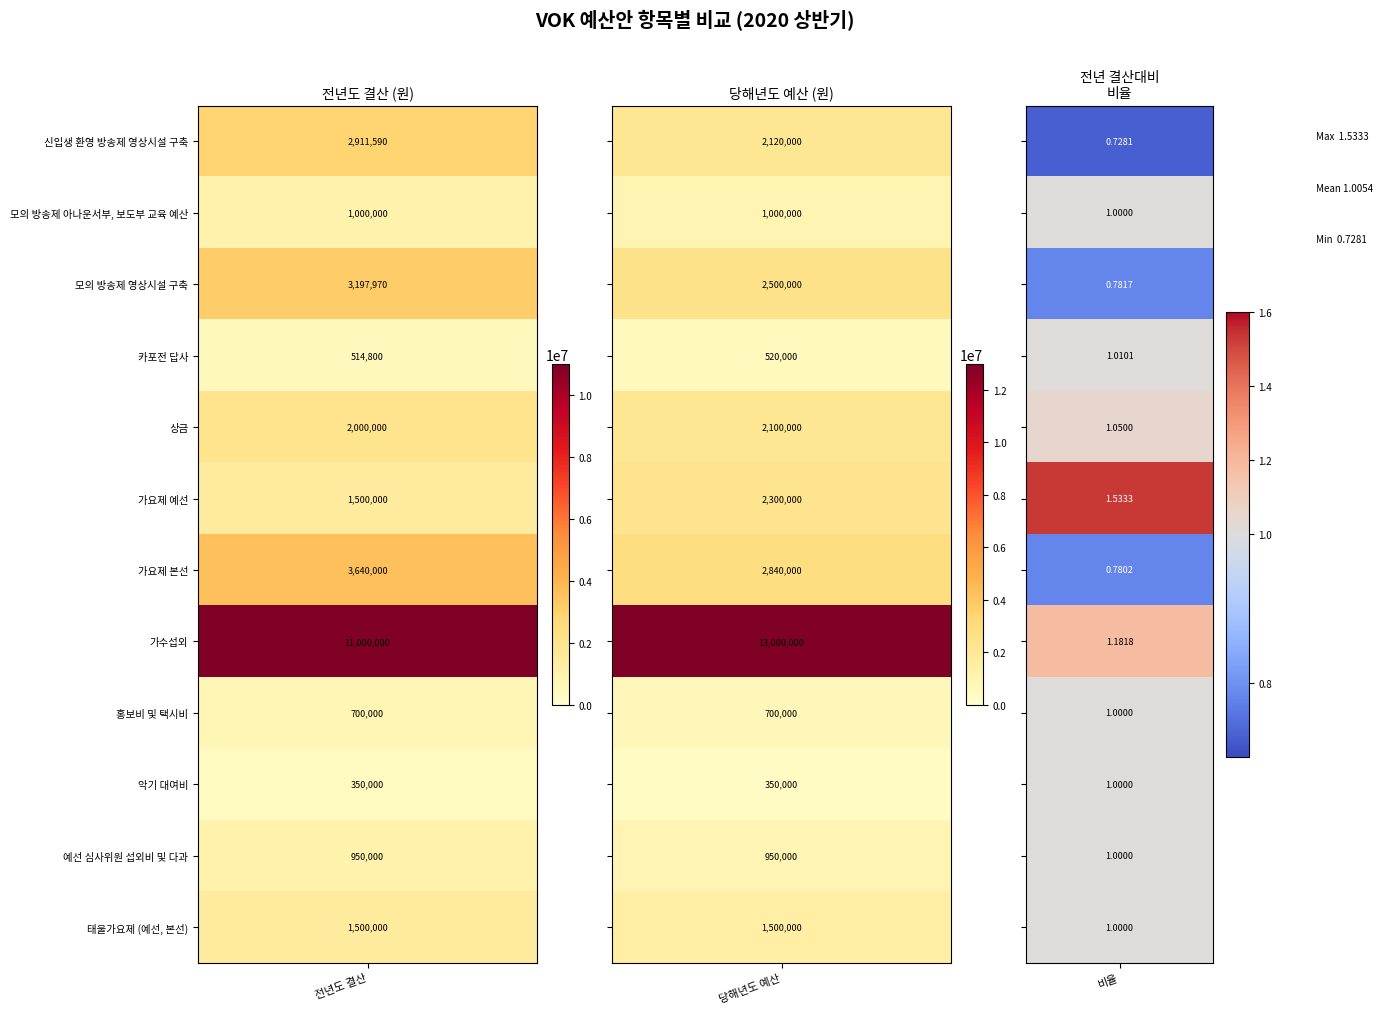

Reading right to left, list all the values displayed in this chart.

신입생 환영 방송제 영상시설 구축: 0.7	2120000.0	2911590.0
모의 방송제 아나운서부, 보도부 교육 예산: 1.0	1000000.0	1000000.0
모의 방송제 영상시설 구축: 0.8	2500000.0	3197970.0
카포전 답사: 1.0	520000.0	514800.0
상금: 1.1	2100000.0	2000000.0
가요제 예선: 1.5	2300000.0	1500000.0
가요제 본선: 0.8	2840000.0	3640000.0
가수섭외: 1.2	13000000.0	11000000.0
홍보비 및 택시비: 1.0	700000.0	700000.0
악기 대여비: 1.0	350000.0	350000.0
예선 심사위원 섭외비 및 다과: 1.0	950000.0	950000.0
태울가요제 (예선, 본선): 1.0	1500000.0	1500000.0